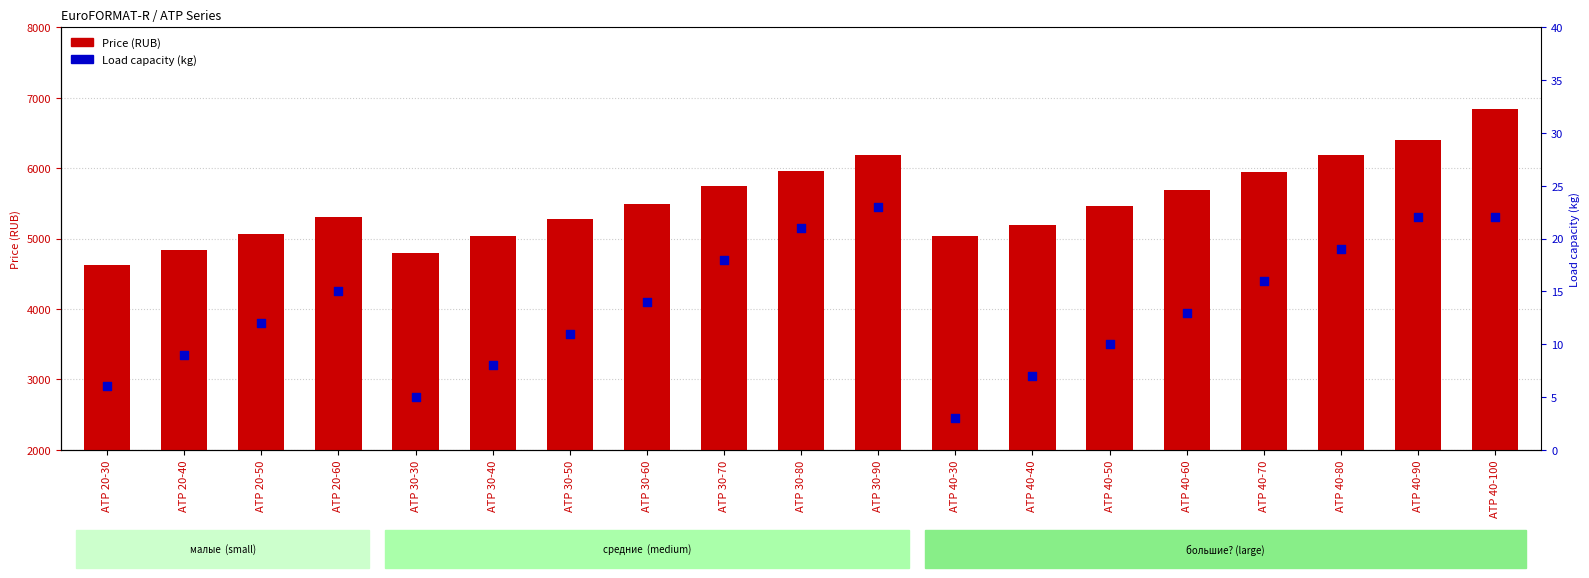

Is the value of Load capacity (kg) at АТР 40-50 greater than the value of Price (RUB) at АТР 20-40?

No